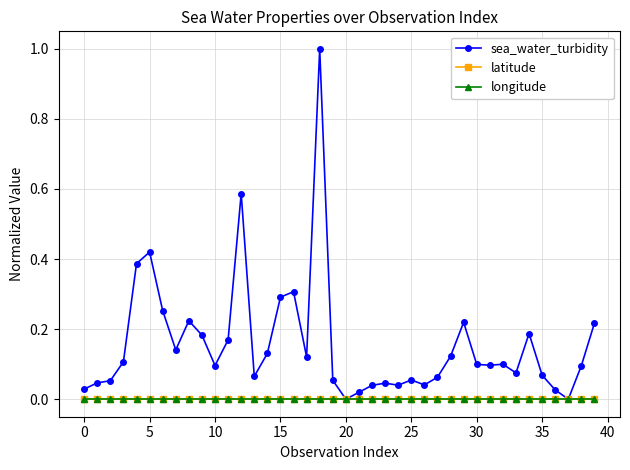

True or false: longitude and latitude cross at least once.

False